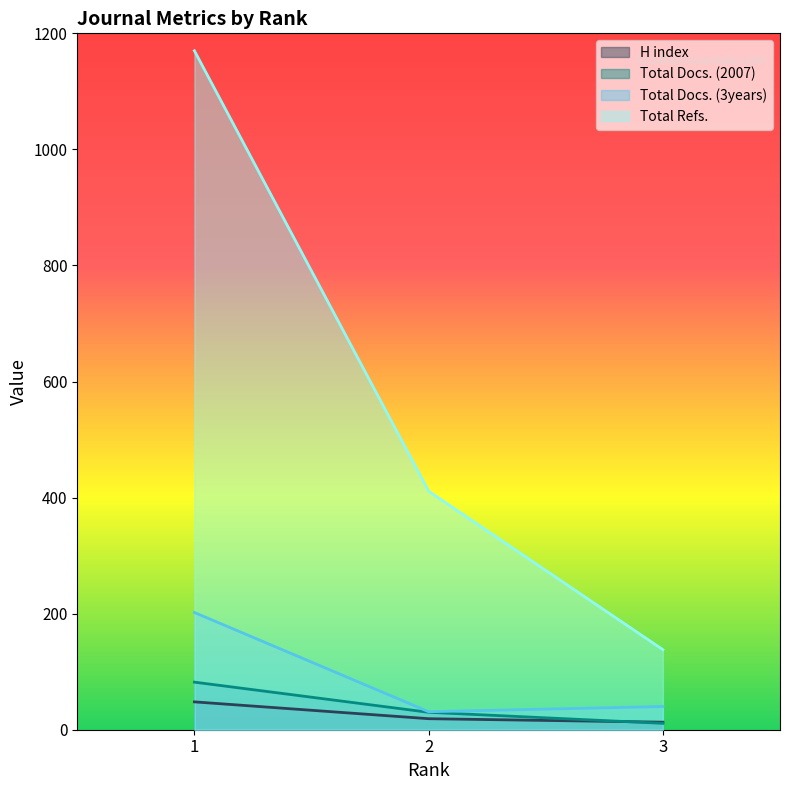

The Total Docs. (2007) series shows 127 at 1. True or false?

False